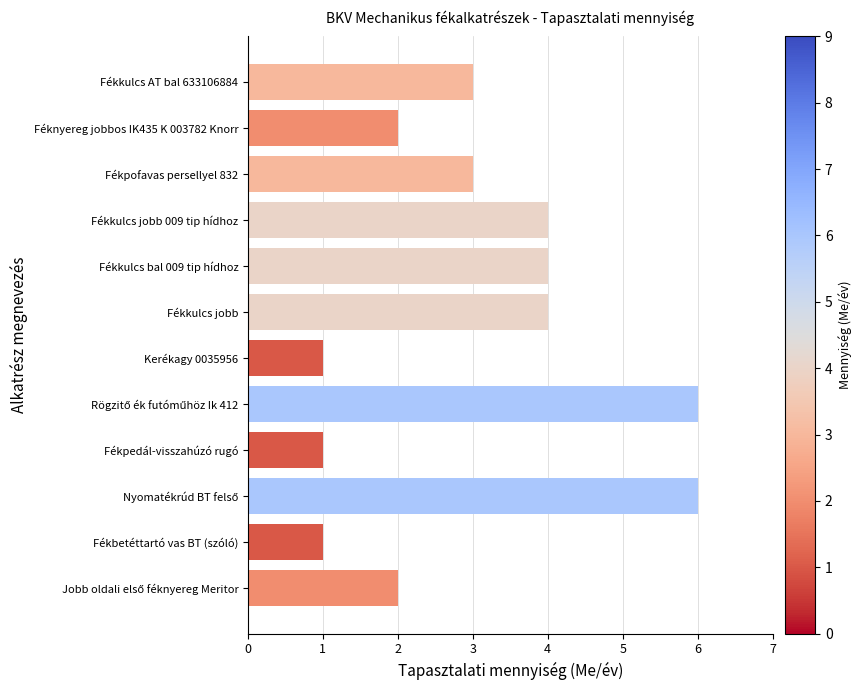

What is the maximum value shown in the chart?

6